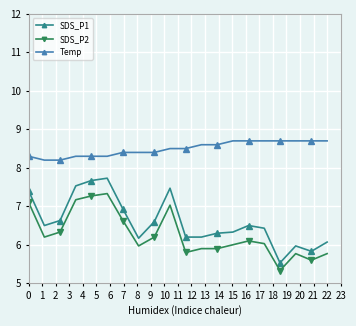

Which series has the largest range (max minus min)?

SDS_P1